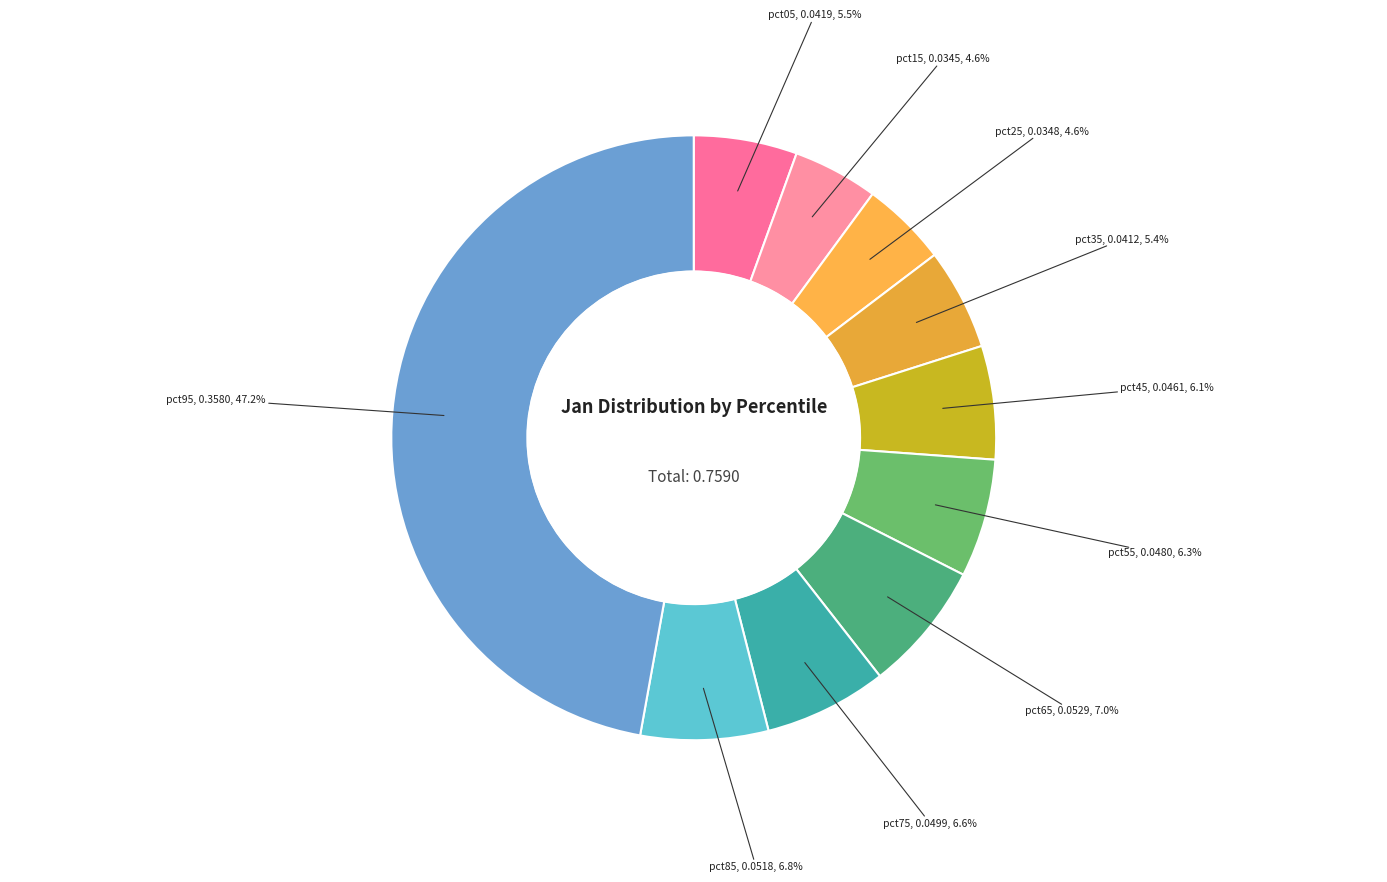

Which slice is the largest?

pct95